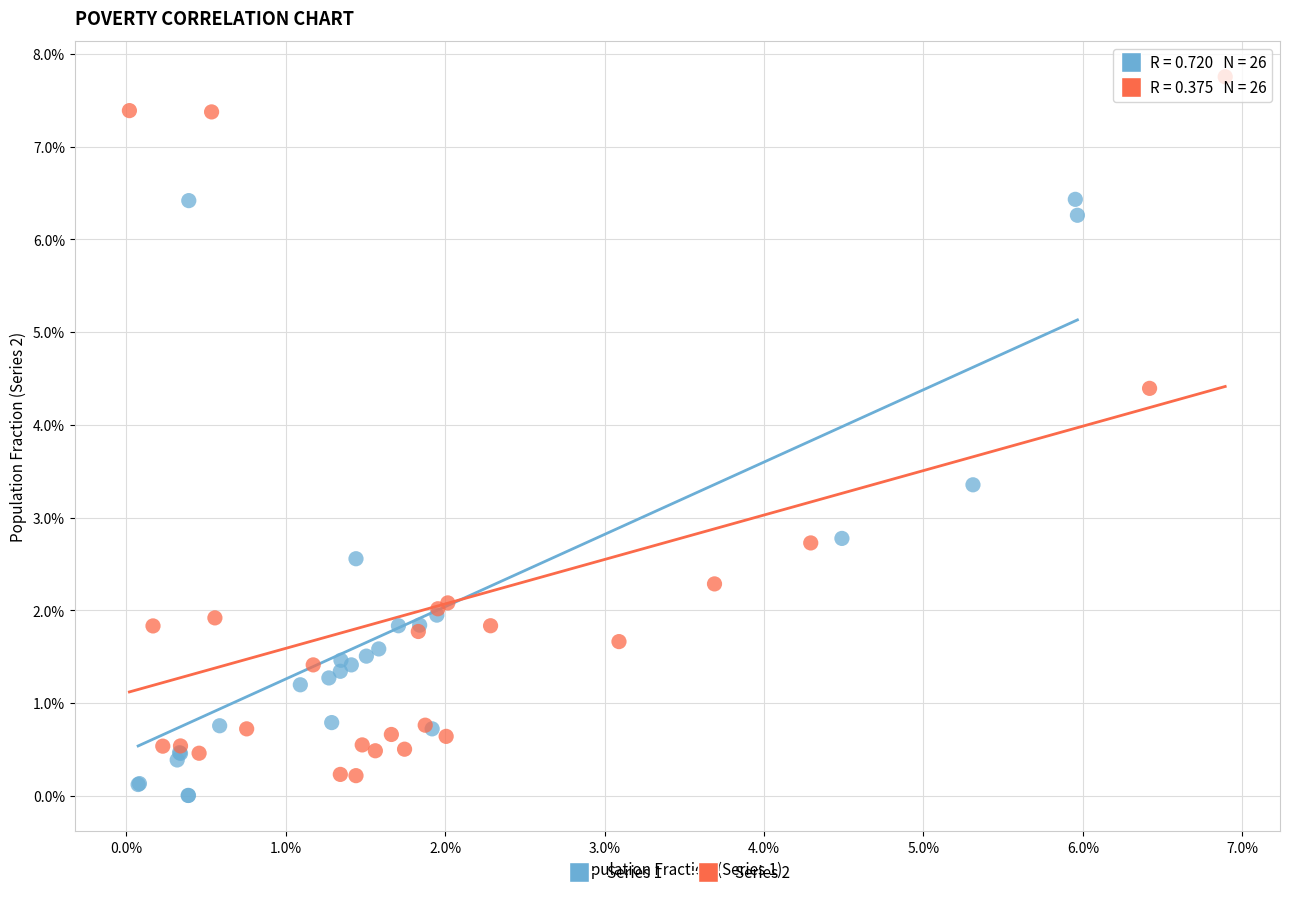

Which series has the largest Y range (max minus min)?

Series 2